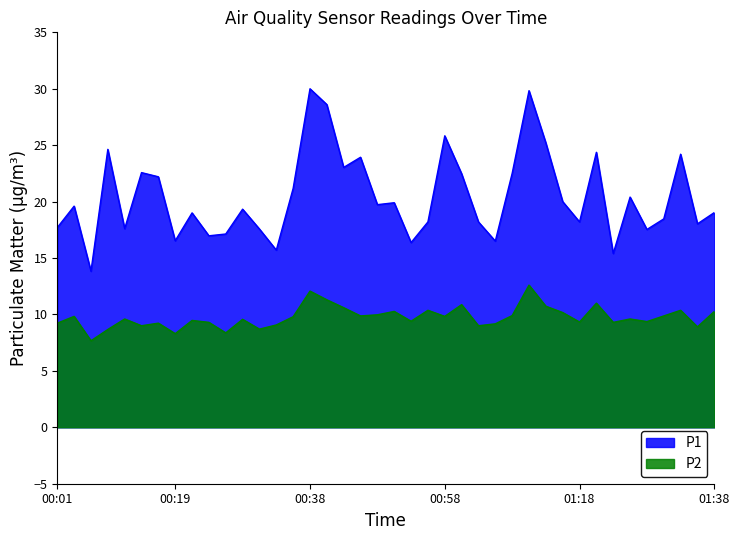

The value of P1 at 2022-12-08T00:36:32 is 21.2. True or false?

True